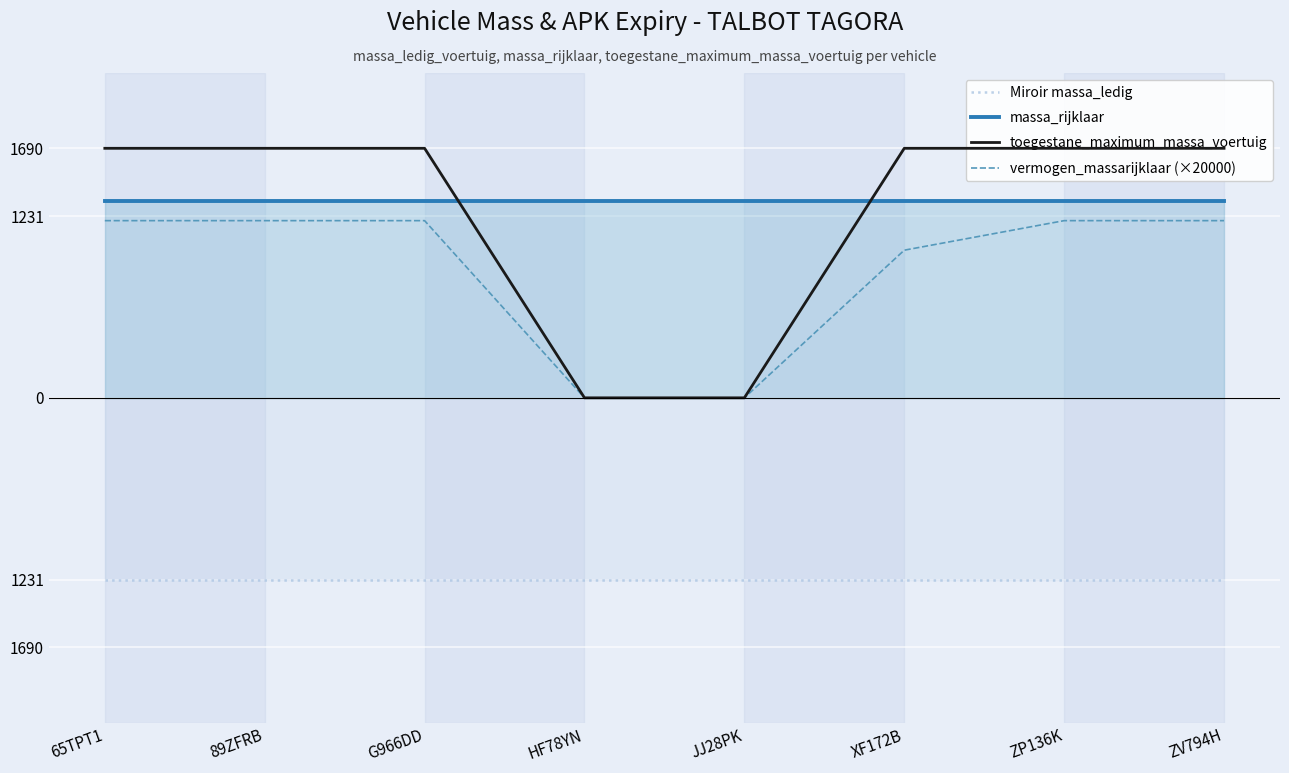

Between 65TPT1 and ZP136K, which series saw the biggest shift?

Miroir massa_ledig